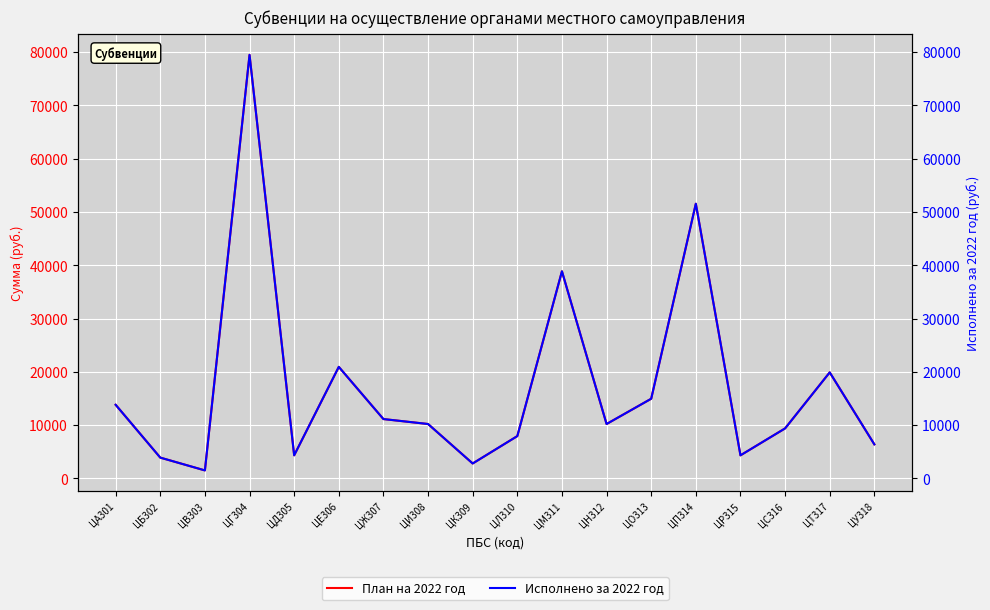

How many lines are shown in the chart?

2